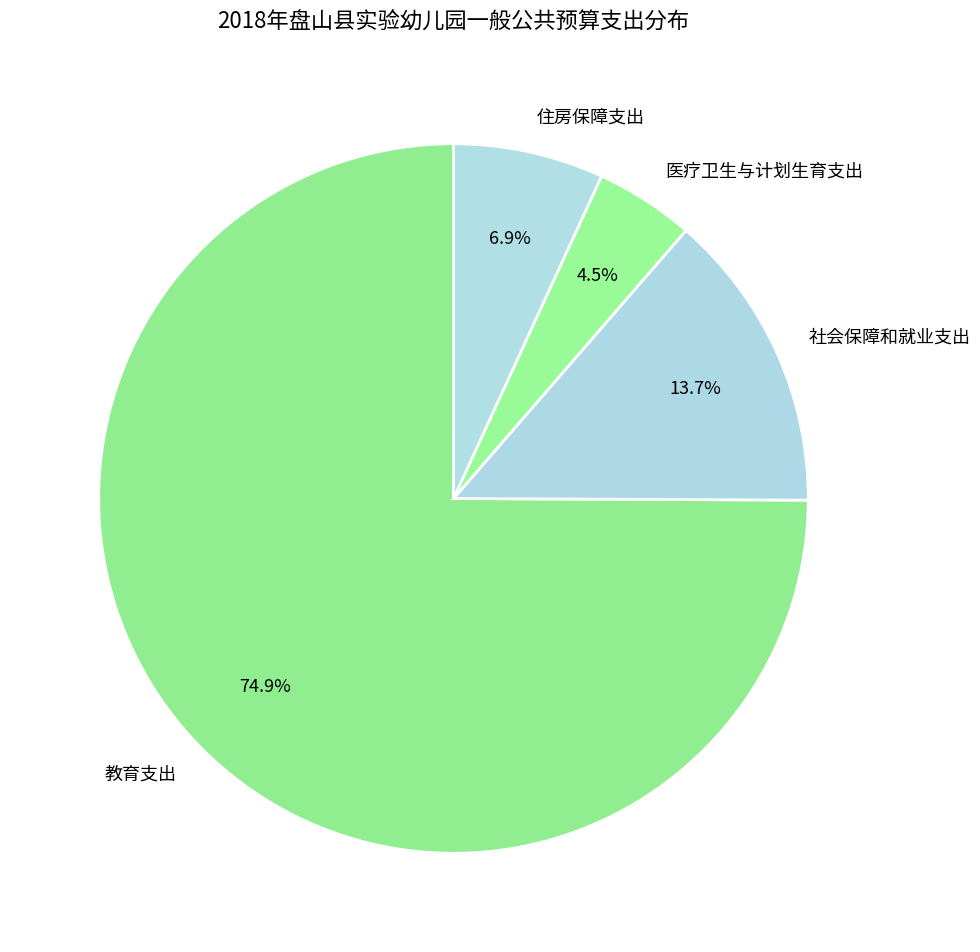

Which category has the smallest portion of the pie?

医疗卫生与计划生育支出